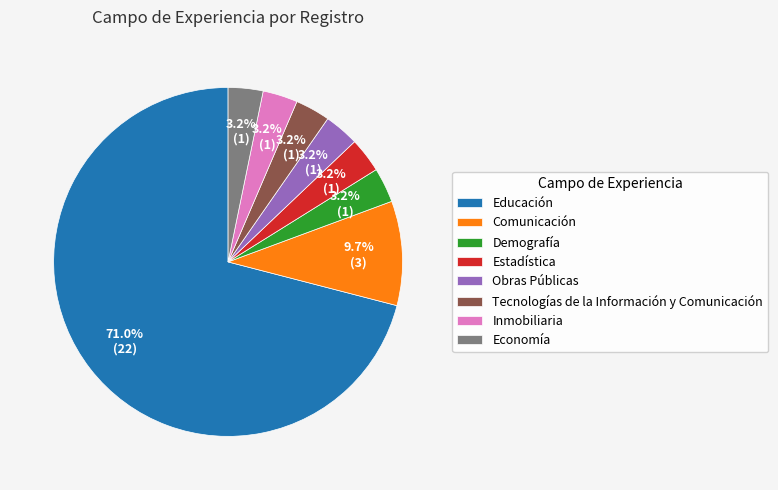

To the nearest percent, what percentage of the pie is Educación?

71%